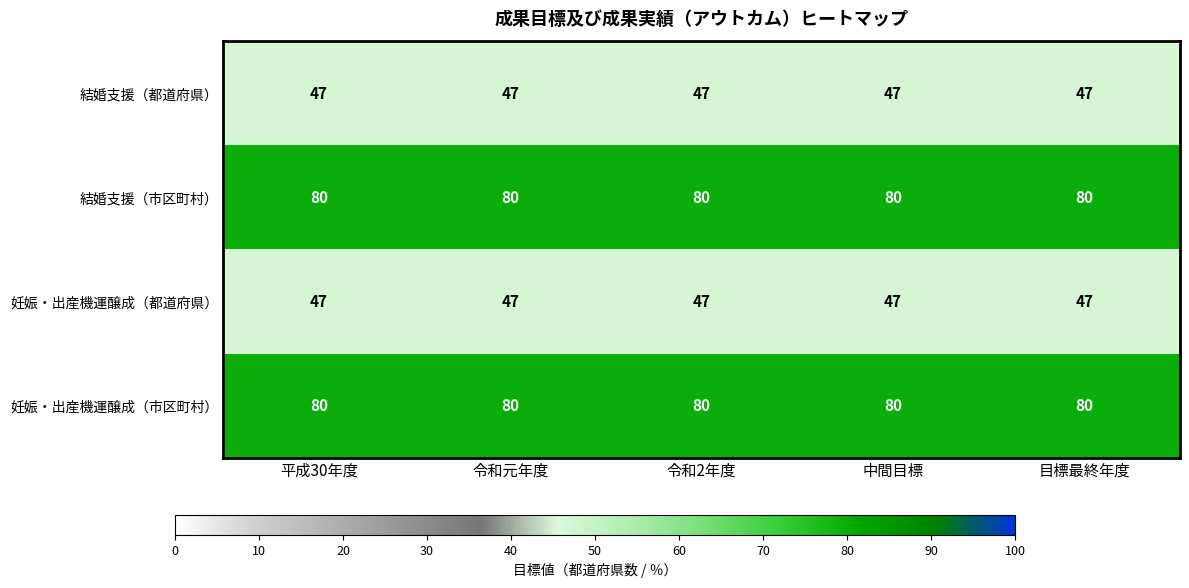

What is the smallest value displayed?

47